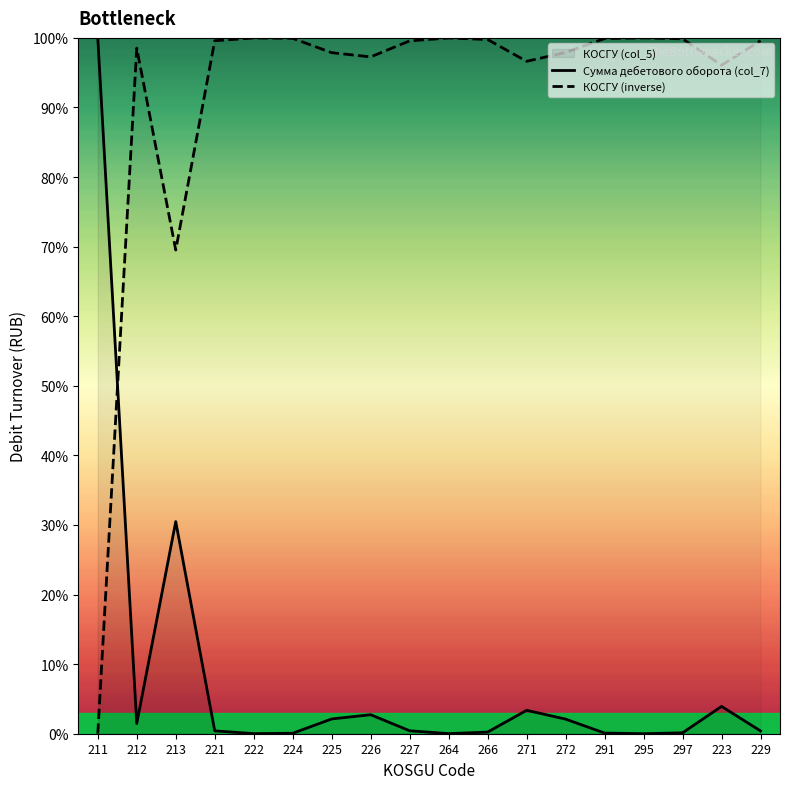

List the labels in order of value, largest first.

211, 213, 223, 271, 226, 225, 272, 212, 227, 221, 229, 266, 297, 291, 224, 264, 222, 295